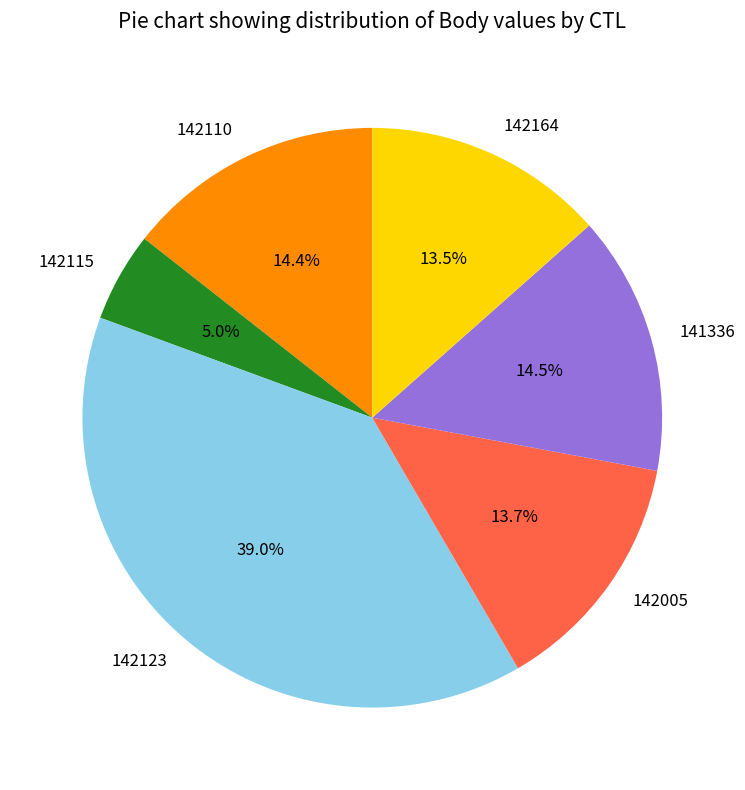

To the nearest percent, what is the difference between the 142115 and 142123 slice percentages?

34%